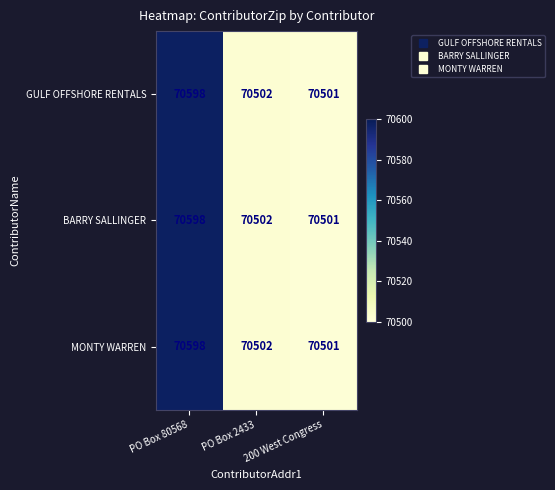

The value of MONTY WARREN at PO Box 80568 is 70598. True or false?

True